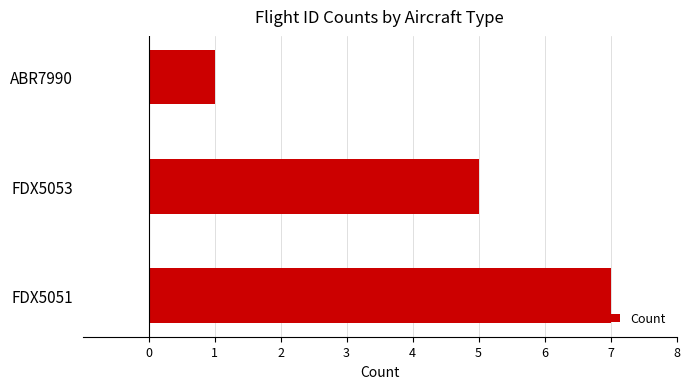

How many bars are there in total?

3